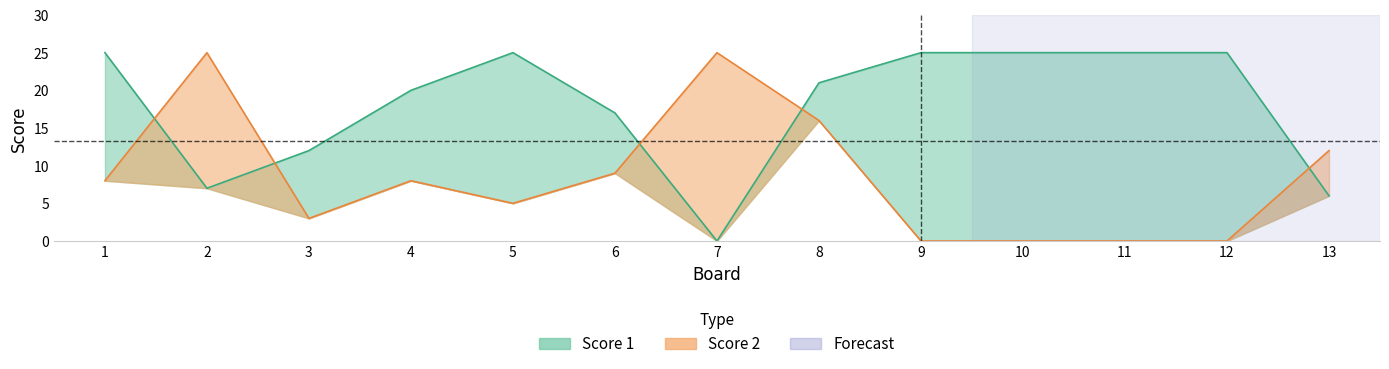

What is the spread (max minus min) of values at 5?

20